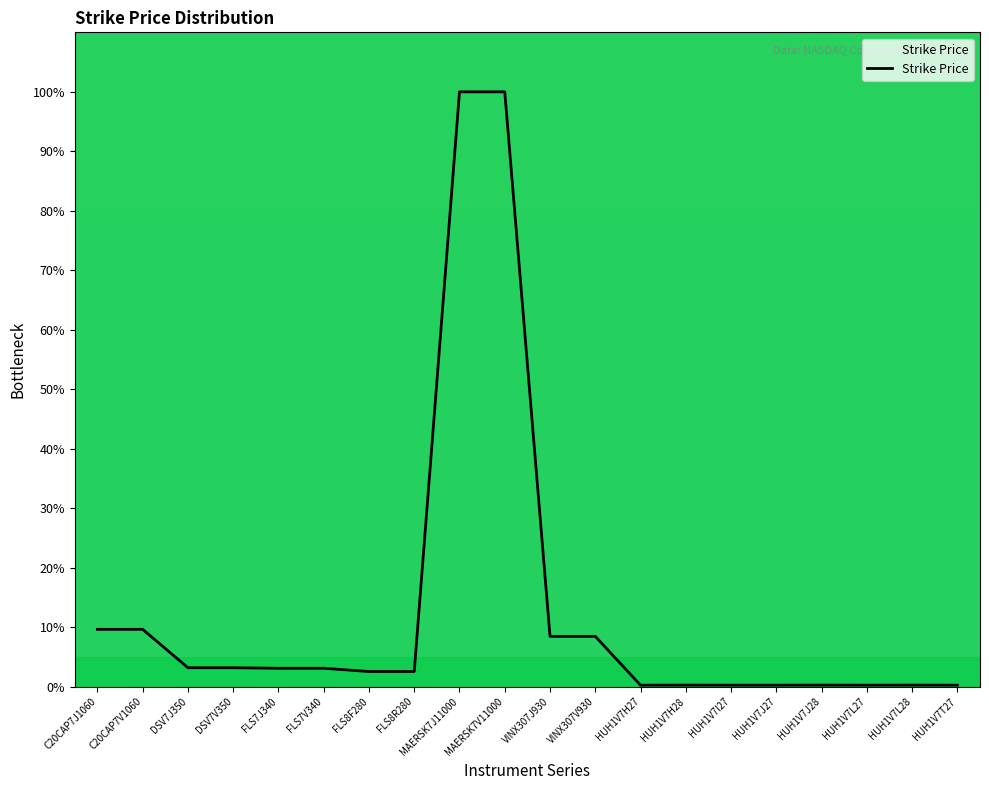

What is the change in value from MAERSK7V11000 to HUH1V7H27?

-99.8